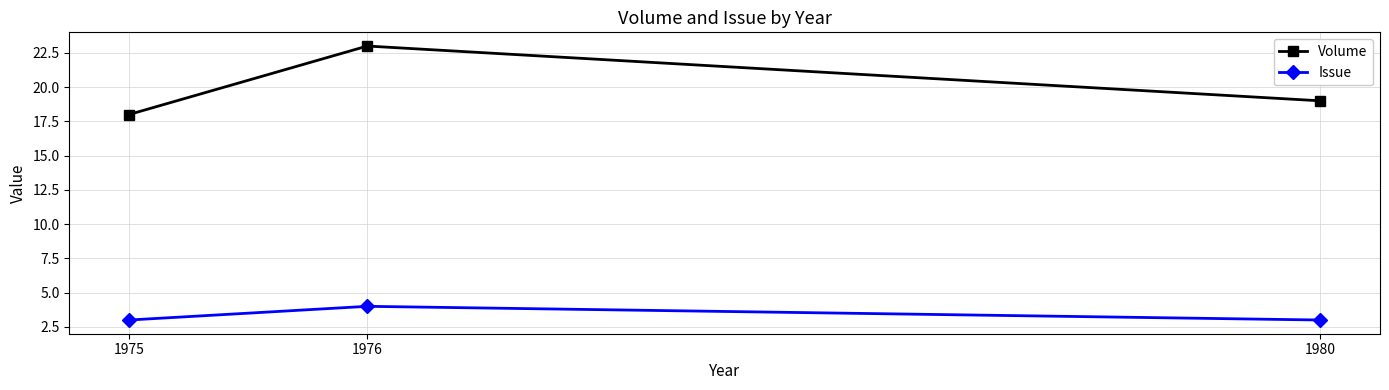

How many lines are shown in the chart?

2